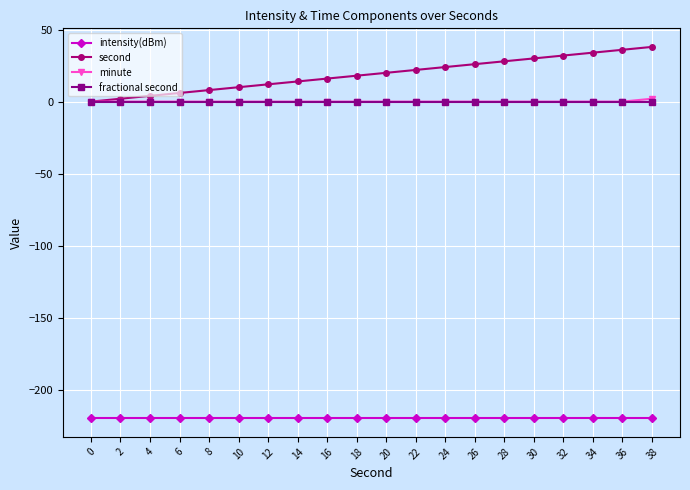

Which series has the largest range (max minus min)?

second